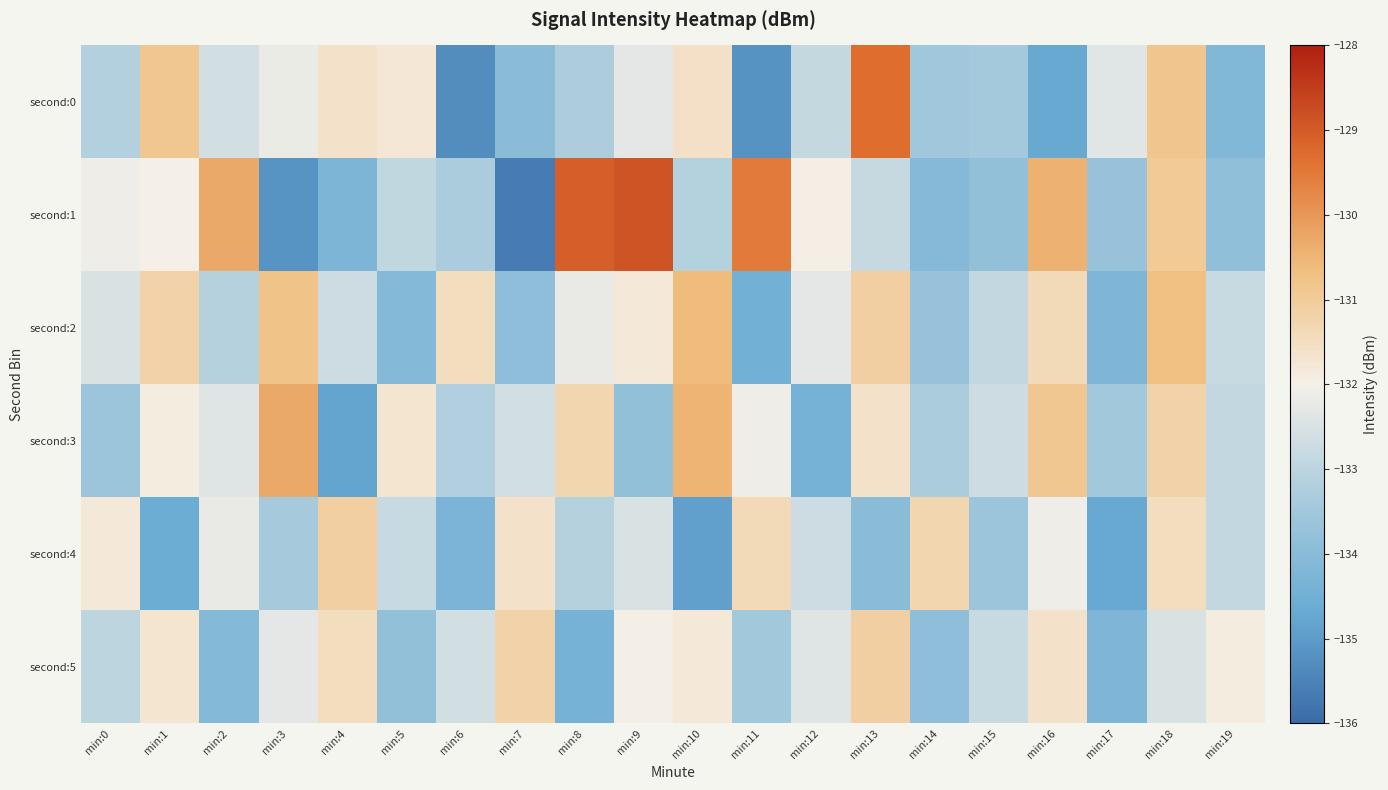

At how many categories does at least one series exceed -134?

20